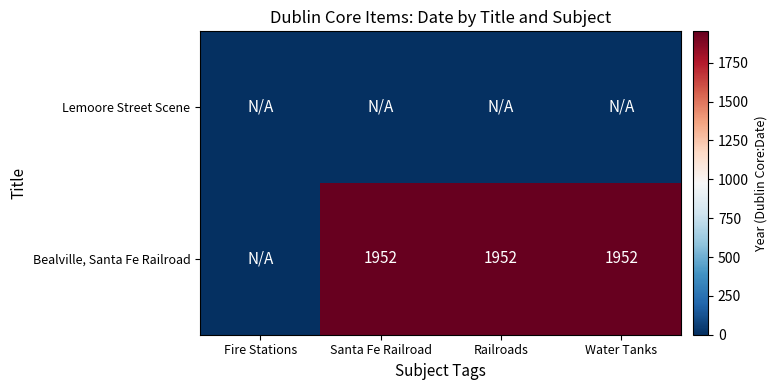

What is the spread (max minus min) of values at Water Tanks?

1952